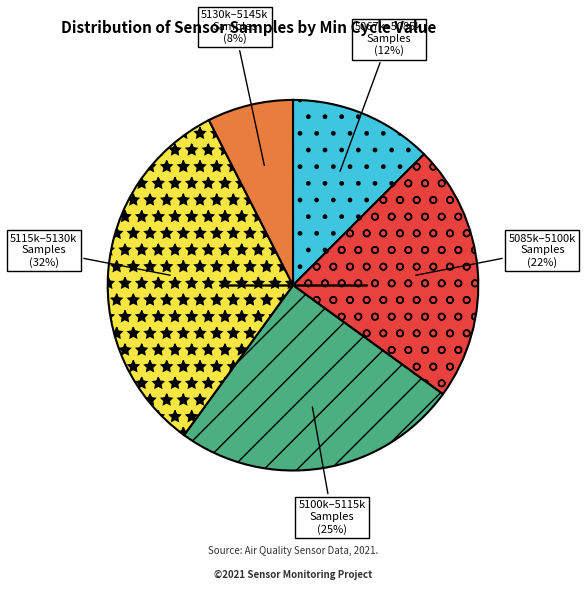

Is there a majority slice in this chart?

No